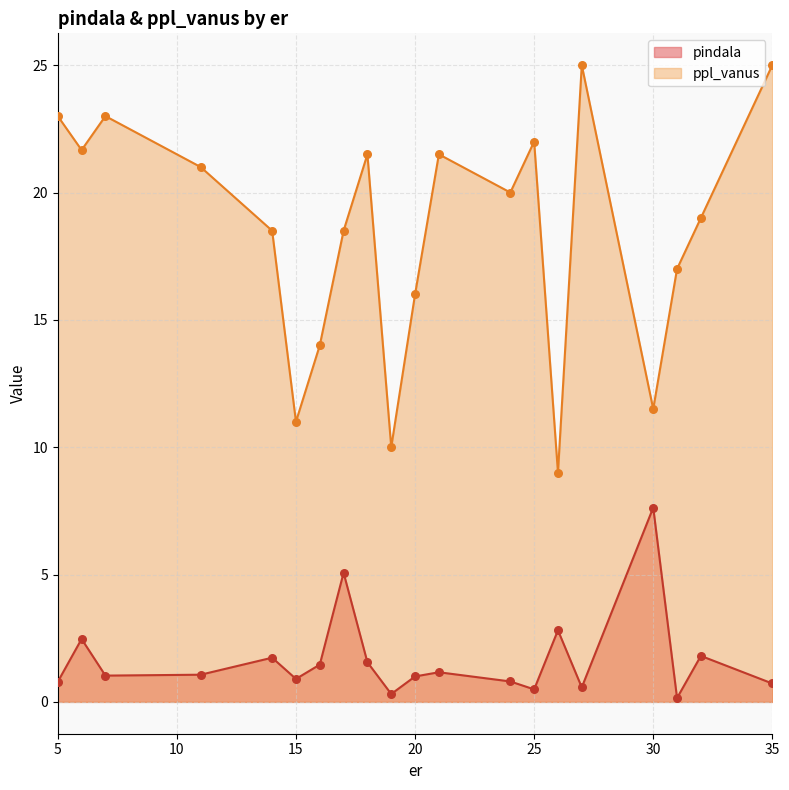

Which series has the largest total across all categories?

ppl_vanus